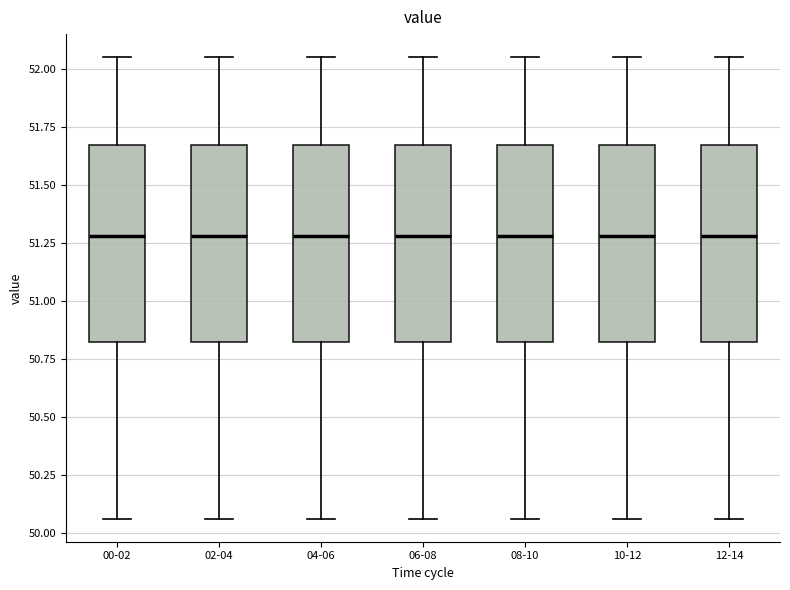

Reading left to right, read every box against the y-axis: the position of its median line, the range the box covers, and the ends of its whiskers. The values are not printed on the chart, so give them approximately, as read against the axis.

00-02: median 51.30, box 50.80 to 51.65, whiskers 50.05 to 52.05
02-04: median 51.30, box 50.80 to 51.65, whiskers 50.05 to 52.05
04-06: median 51.30, box 50.80 to 51.65, whiskers 50.05 to 52.05
06-08: median 51.30, box 50.80 to 51.65, whiskers 50.05 to 52.05
08-10: median 51.30, box 50.80 to 51.65, whiskers 50.05 to 52.05
10-12: median 51.30, box 50.80 to 51.65, whiskers 50.05 to 52.05
12-14: median 51.30, box 50.80 to 51.65, whiskers 50.05 to 52.05